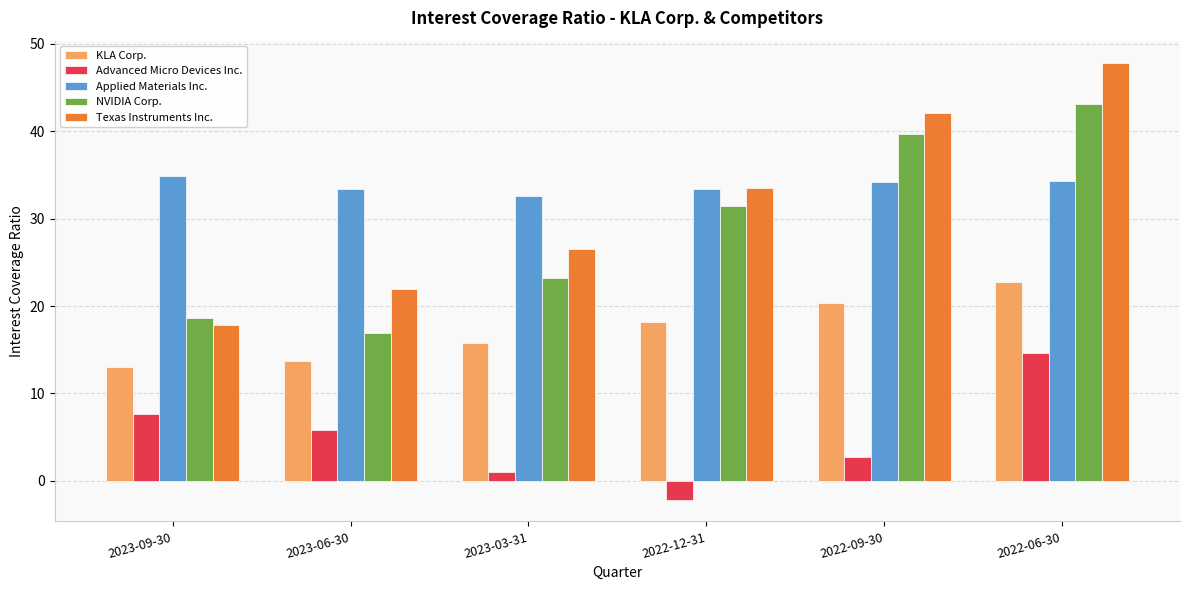

How many data points in NVIDIA Corp. are above 31?

3